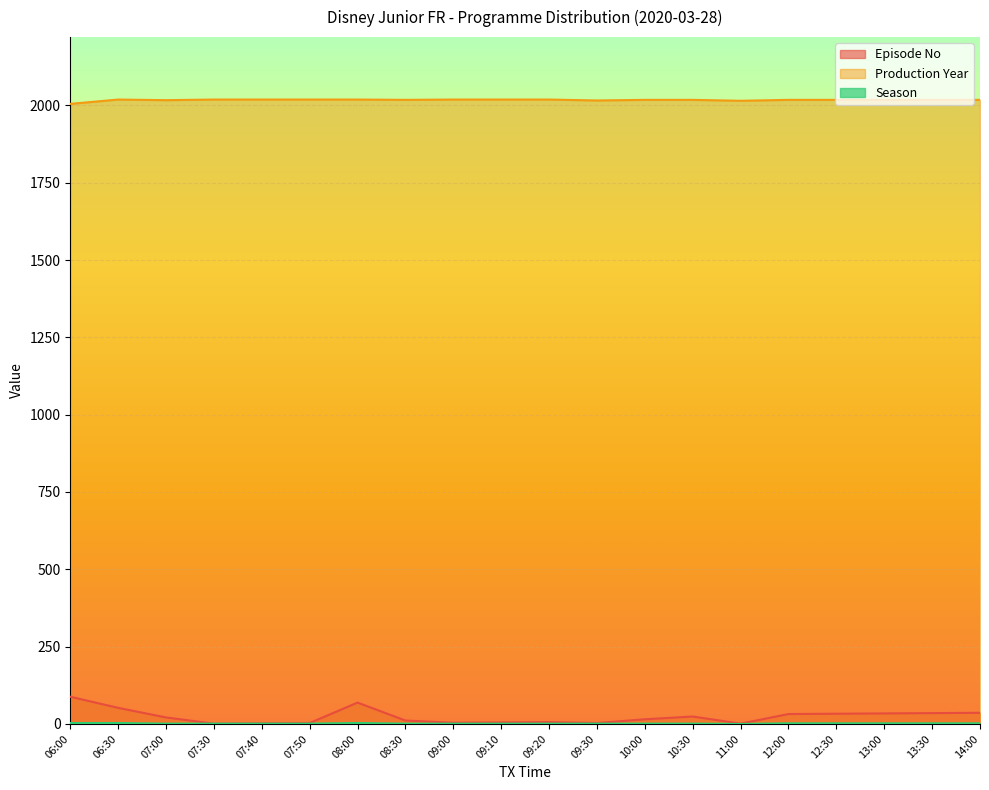

At which label is Season closest to 1?

07:00